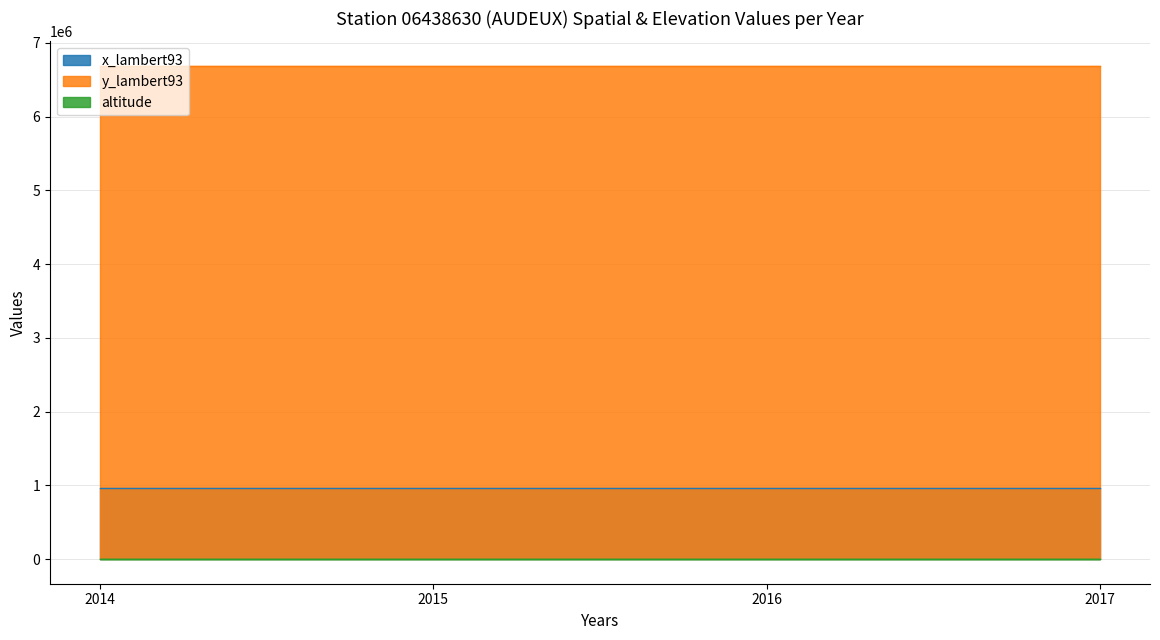

True or false: altitude and x_lambert93 cross at least once.

False